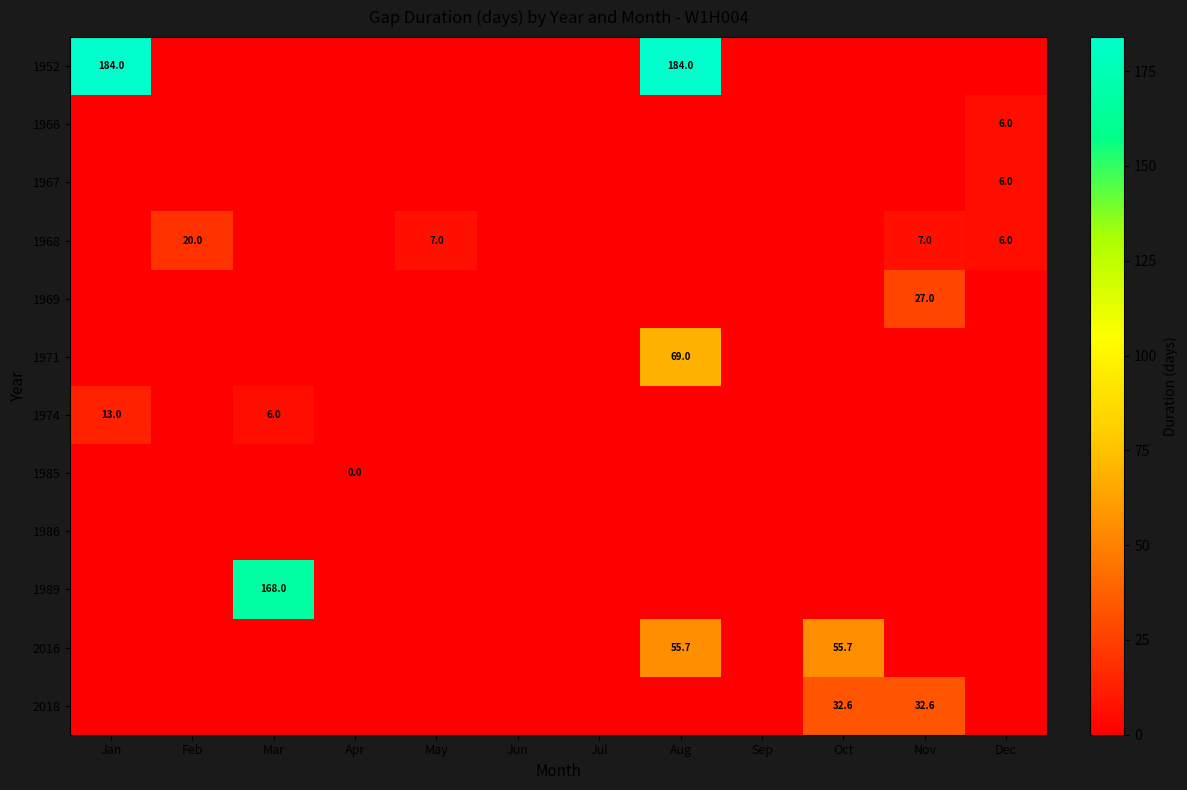

Is it true that 2016 equals 55.7 at Aug?

True